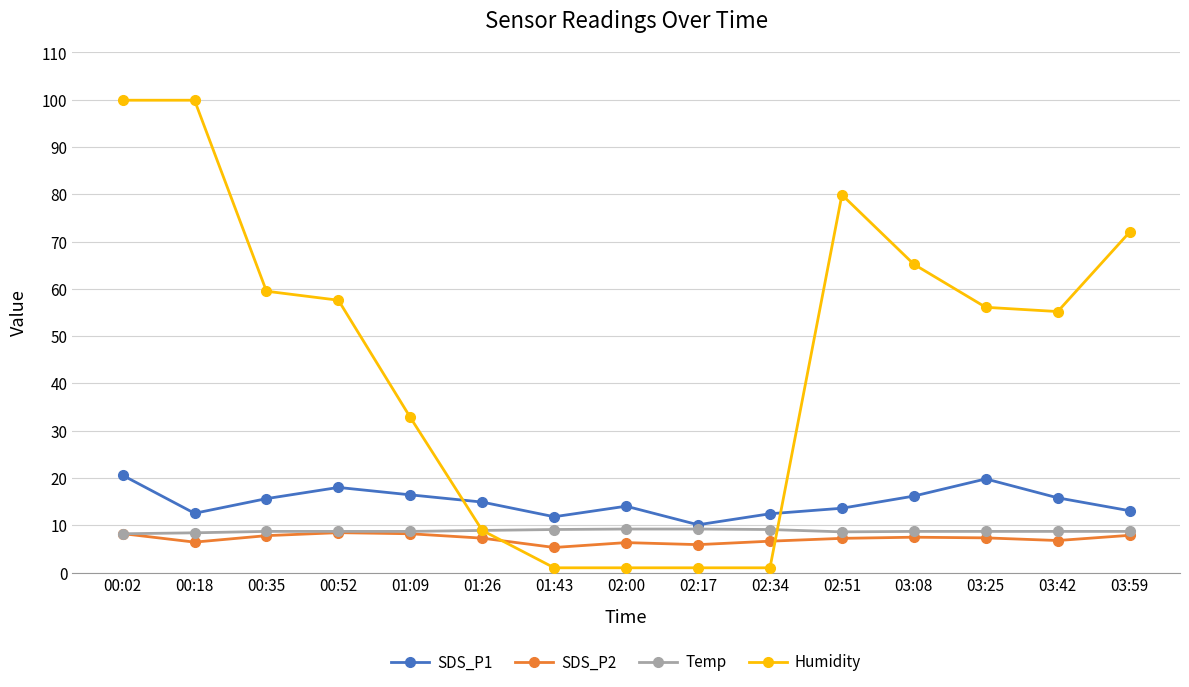

At which category is the sum across all series the highest?

00:02